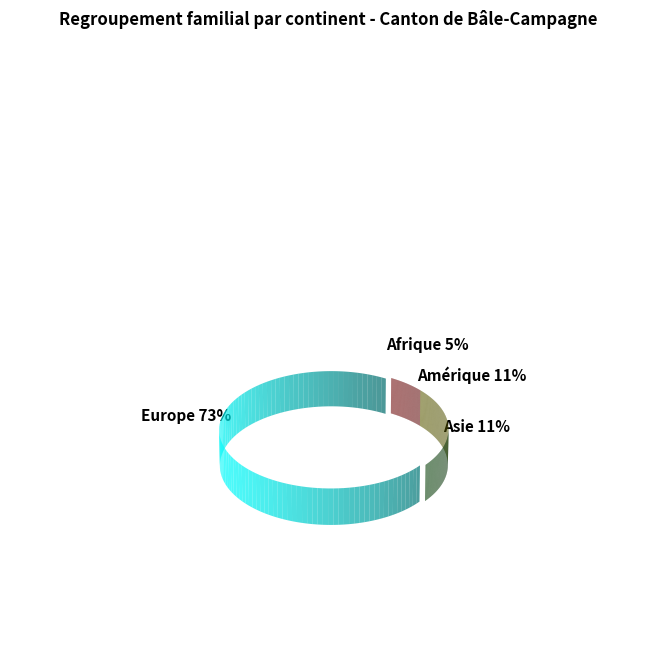

What percentage is the Asie slice, to the nearest percent?

11%